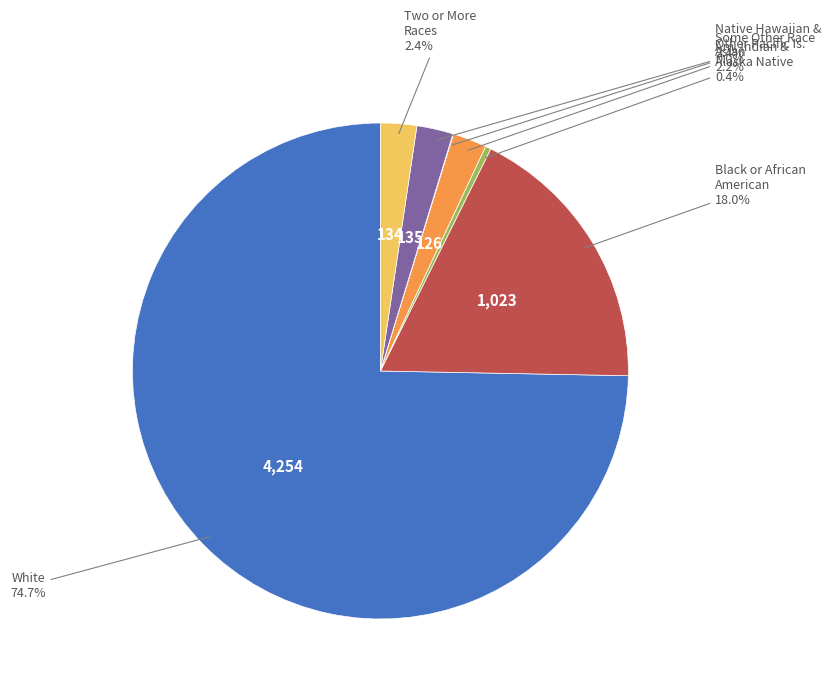

Is there a majority slice in this chart?

Yes